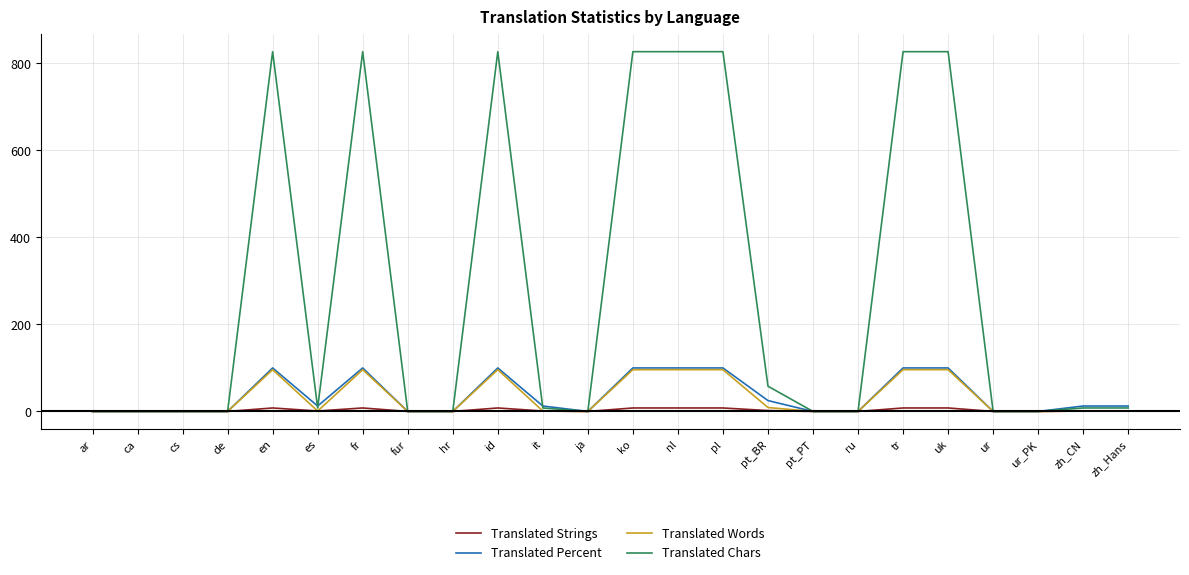

What is the maximum value shown in the chart?

827.0